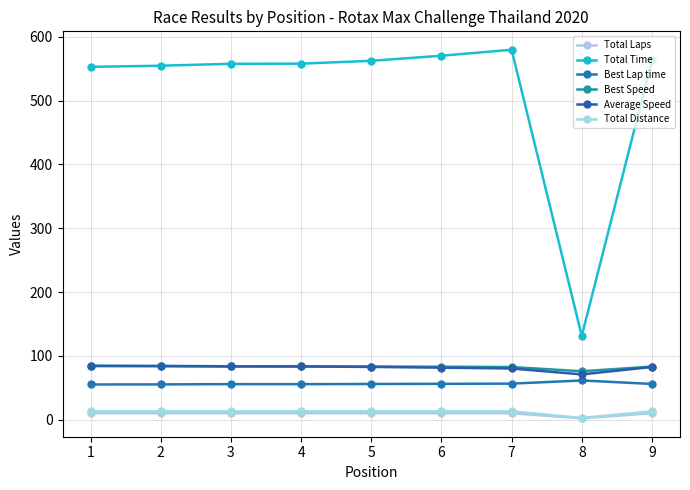

Reading left to right, extract all data points from this chart.

Total Laps: 1=10.0	2=10.0	3=10.0	4=10.0	5=10.0	6=10.0	7=10.0	8=2.0	9=10.0
Total Time: 1=553.1	2=554.8	3=557.8	4=558.1	5=562.5	6=570.5	7=579.9	8=131.2	9=563.1
Best Lap time: 1=55.0	2=55.1	3=55.6	4=55.5	5=55.8	6=56.1	7=56.4	8=61.3	9=55.9
Best Speed: 1=84.4	2=84.2	3=83.6	4=83.6	5=83.2	6=82.8	7=82.4	8=75.7	9=83.1
Average Speed: 1=84.0	2=83.7	3=83.2	4=83.2	5=82.6	6=81.4	7=80.1	8=70.8	9=82.5
Total Distance: 1=12.9	2=12.9	3=12.9	4=12.9	5=12.9	6=12.9	7=12.9	8=2.6	9=12.9